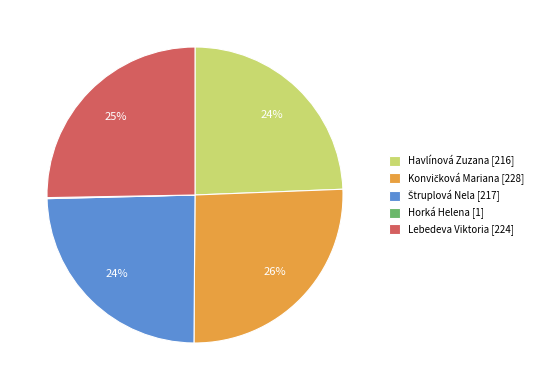

Is it true that Havlínová Zuzana [216] is 24% of the pie?

True